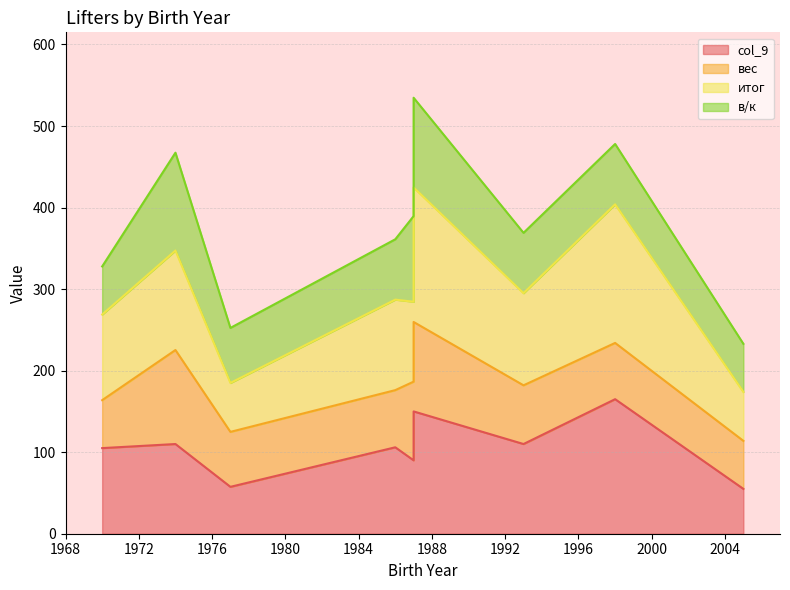

True or false: в/к and вес cross at least once.

False